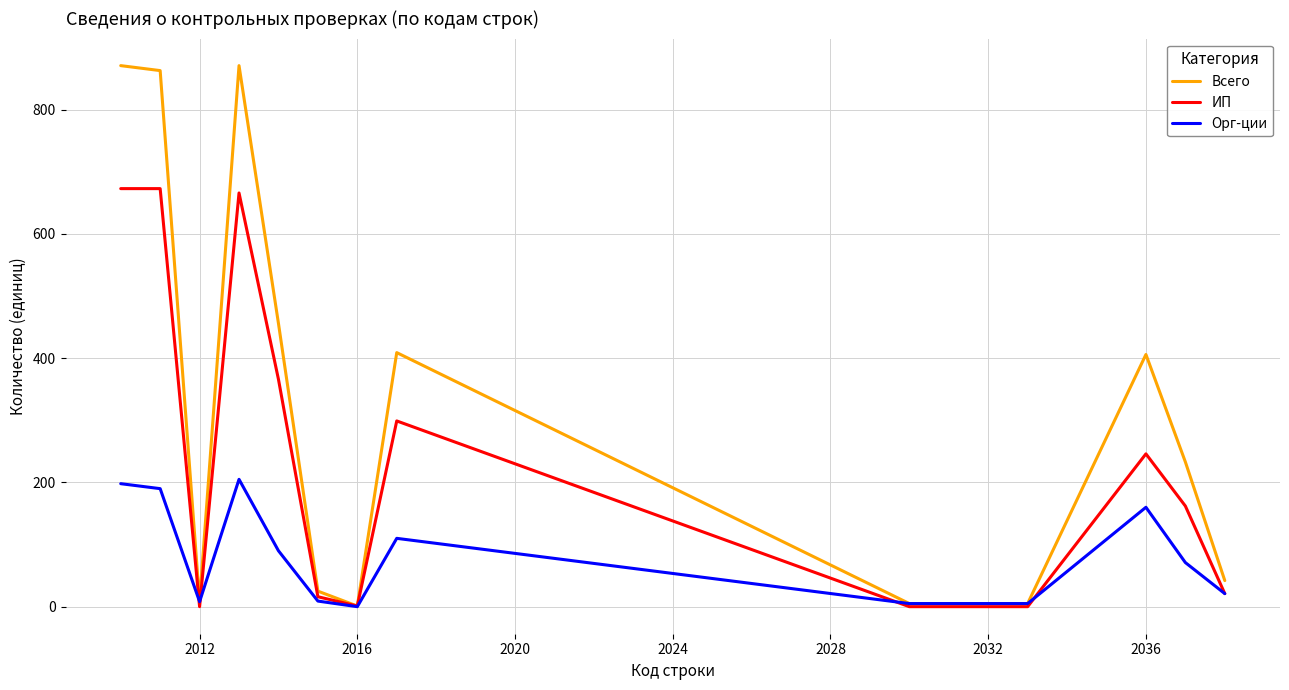

Rank the series by their maximum value, from lowest to highest.

Орг-ции, ИП, Всего